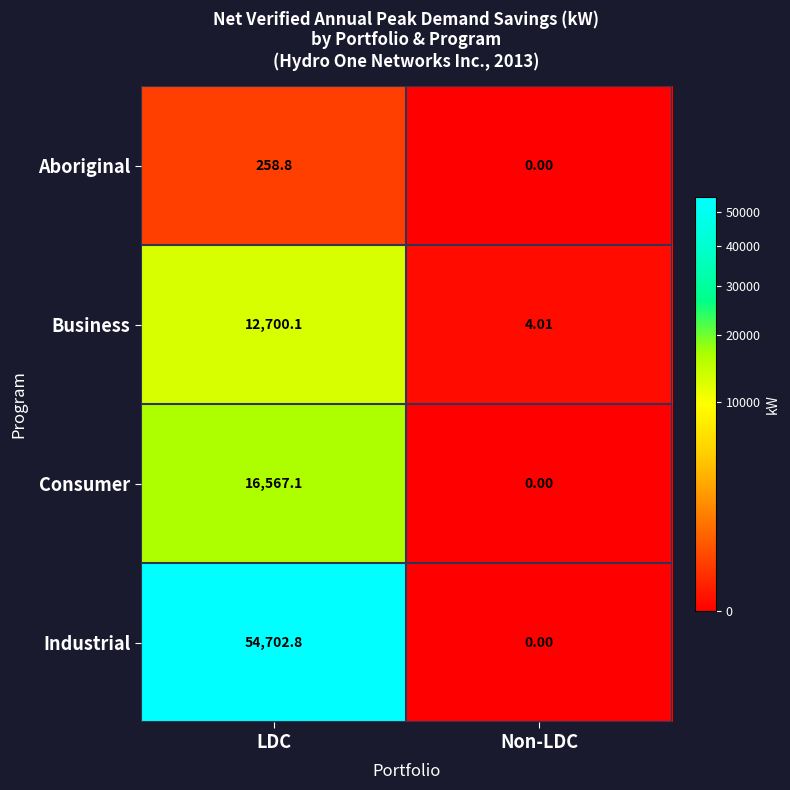

What is the greatest value displayed?

54702.8